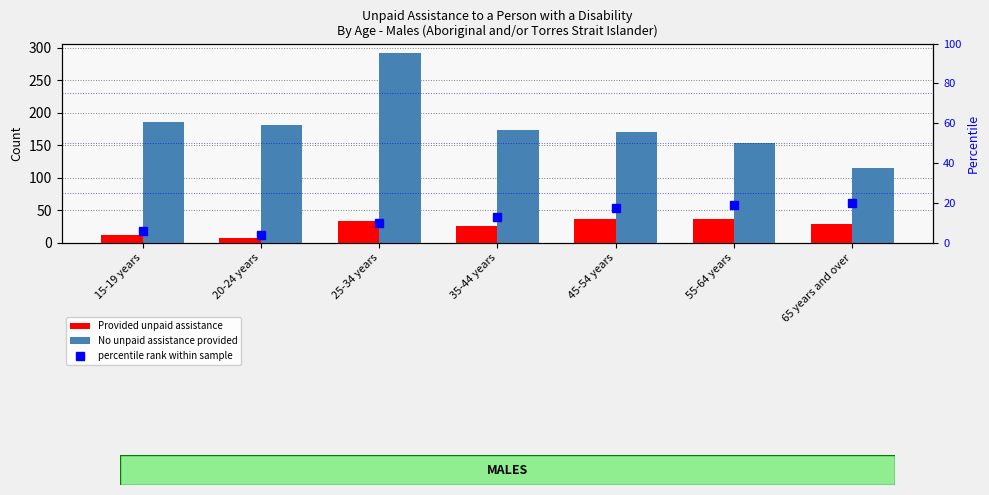

How many groups of bars are there?

7